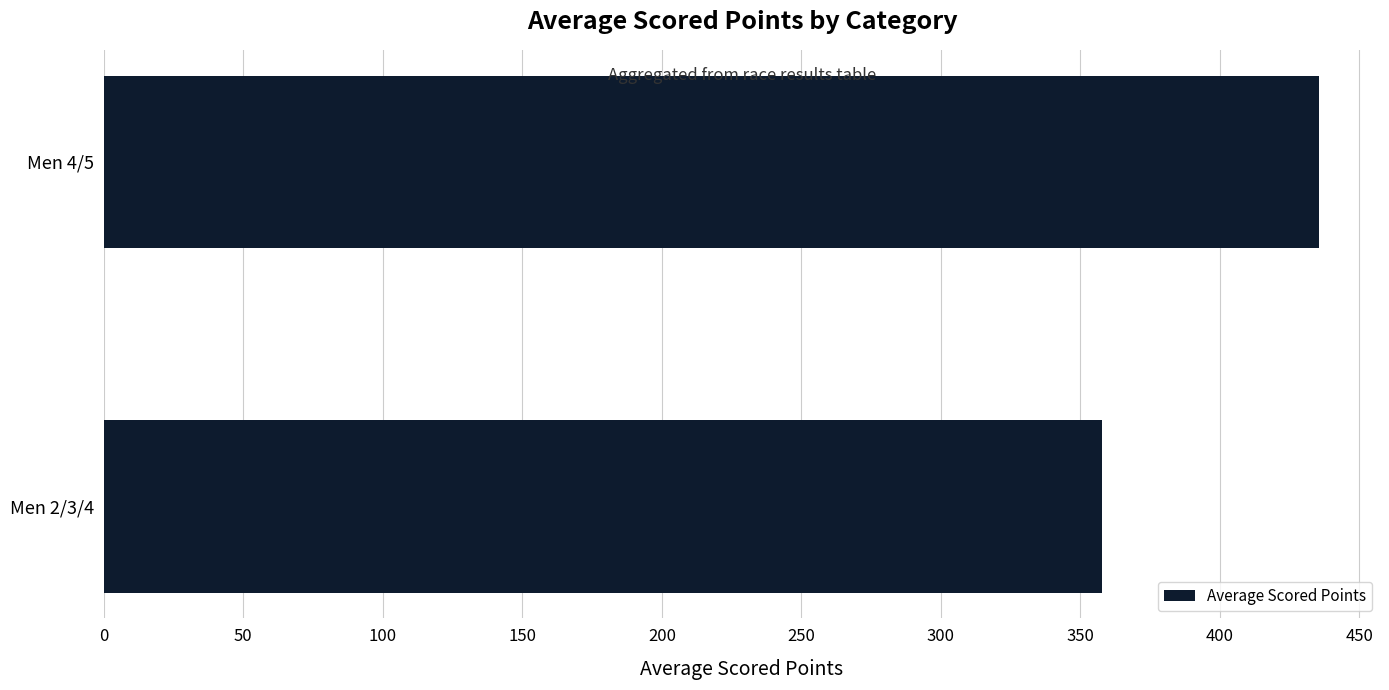

What is the average value?

396.6